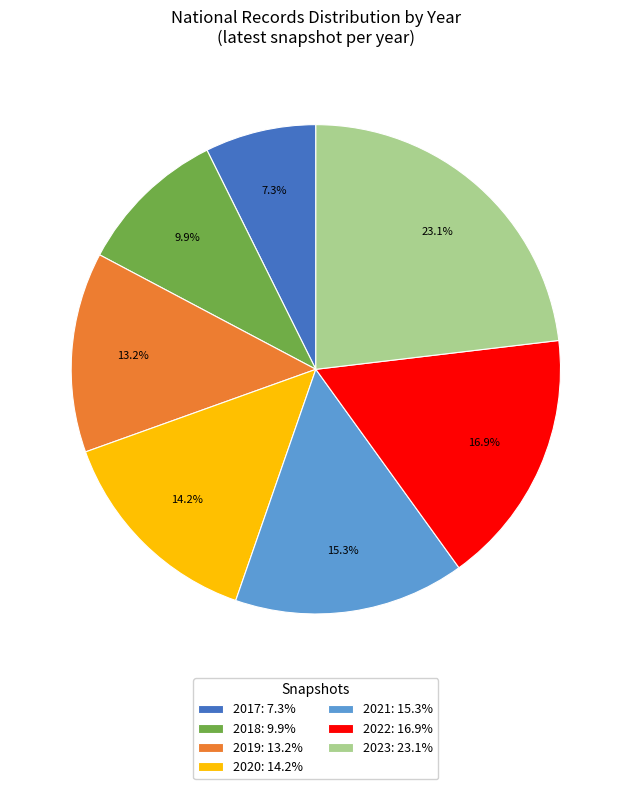

Rank the categories by value from lowest to highest.

2017: 7.3%, 2018: 9.9%, 2019: 13.2%, 2020: 14.2%, 2021: 15.3%, 2022: 16.9%, 2023: 23.1%